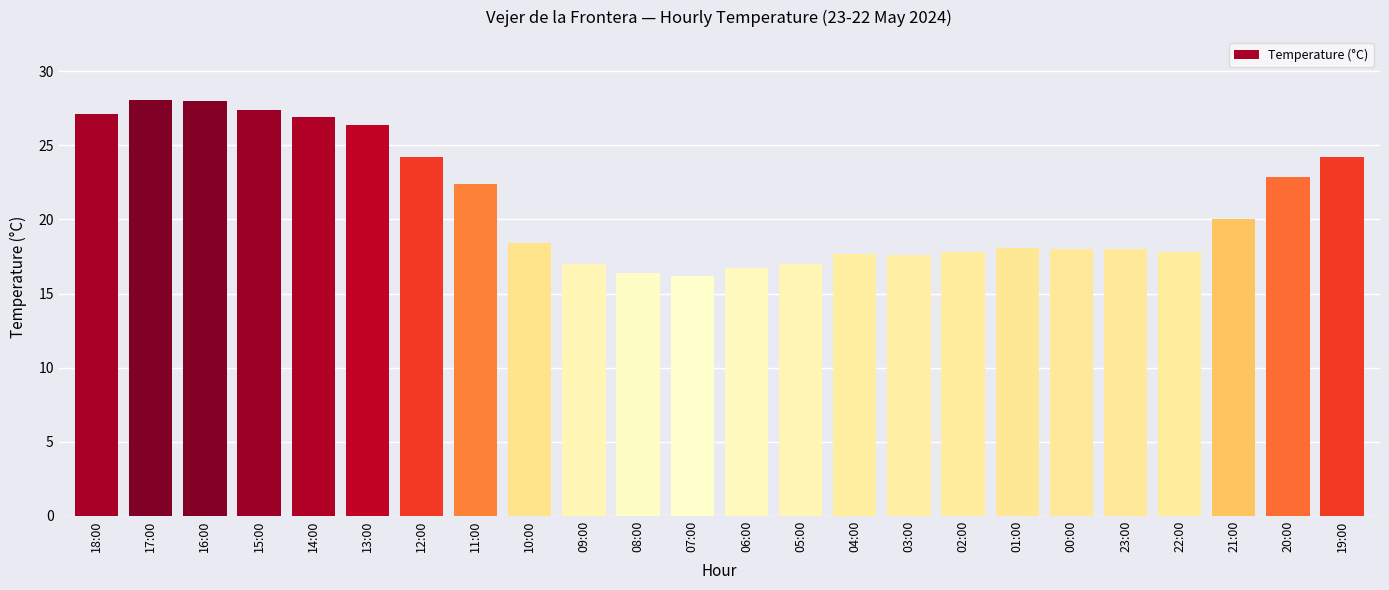

What position from the left is 00:00?

19